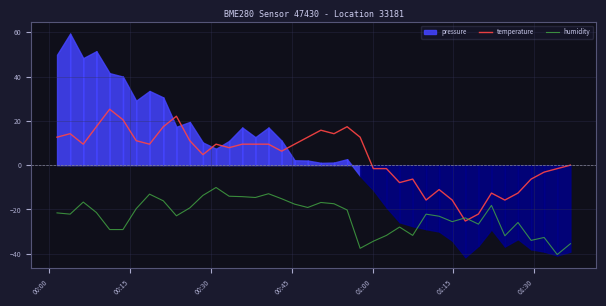

True or false: temperature has a value of -21.7 at 28.

False